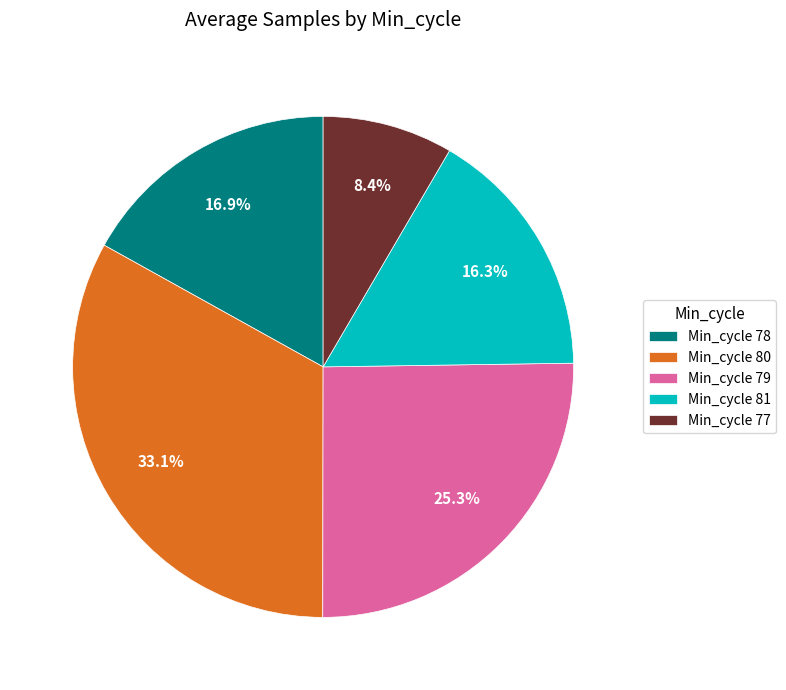

Which slice is the smallest?

Min_cycle 77